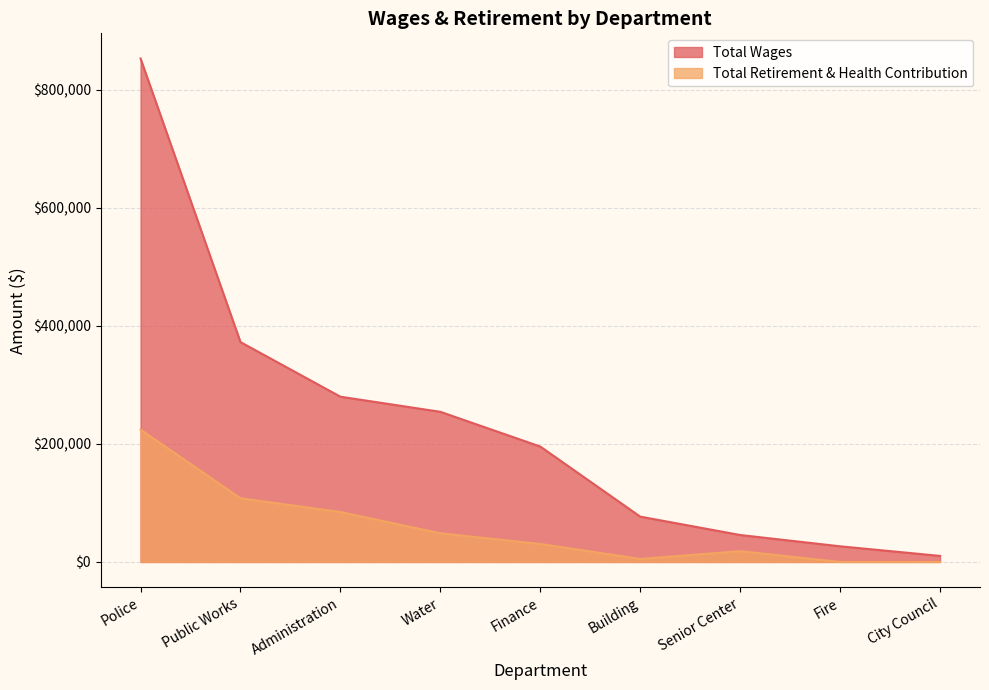

List the labels in order of Total Retirement & Health Contribution value, smallest first.

Fire, City Council, Building, Senior Center, Finance, Water, Administration, Public Works, Police